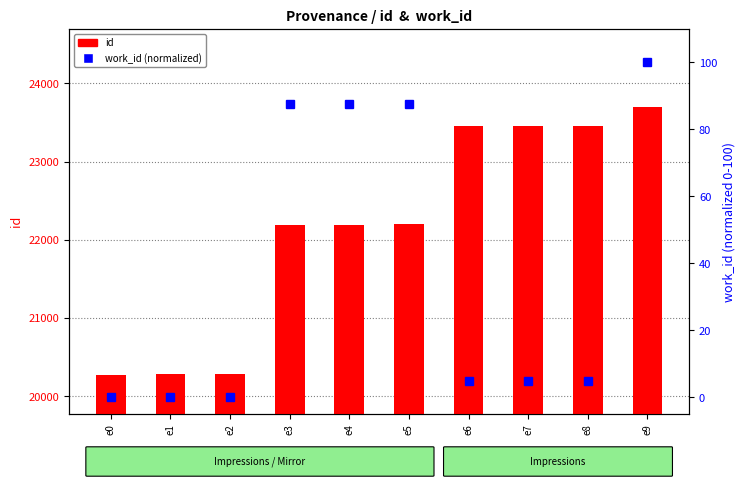

How many data points in id (primary) are less than 22196?

5